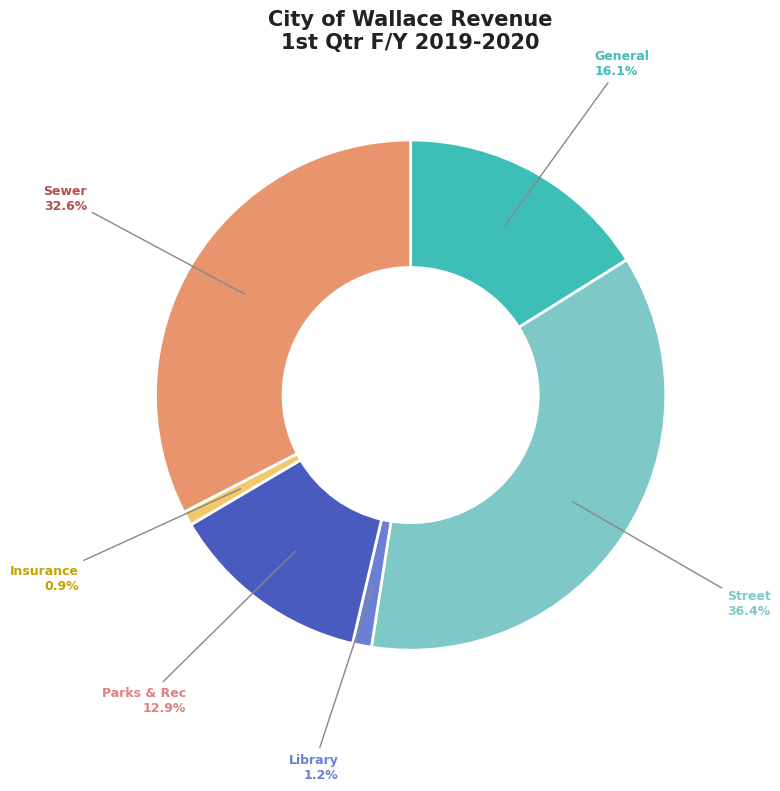

Is there a majority slice in this chart?

No